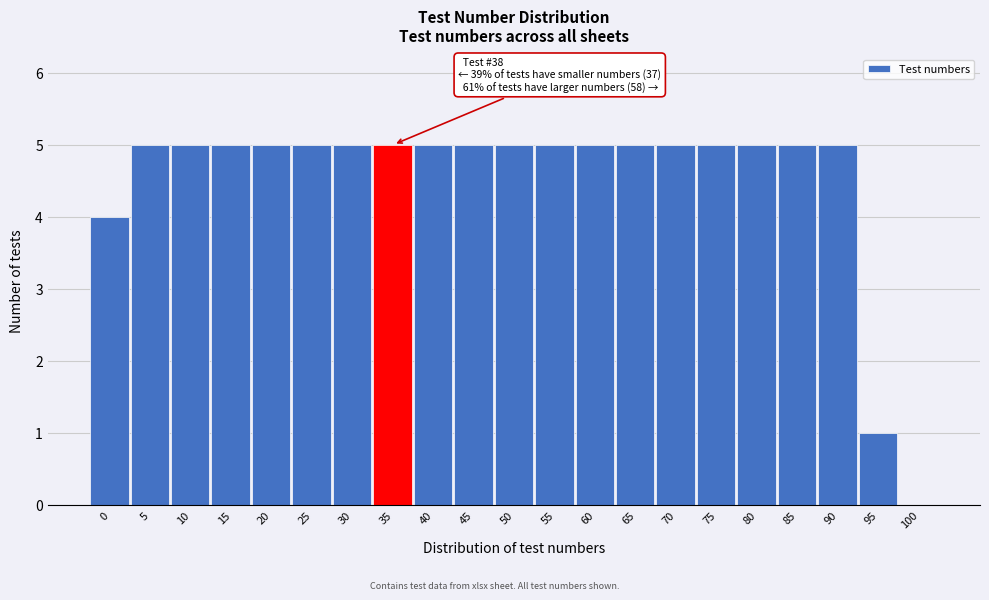

Reading right to left, extract all data points from this chart.

100=0	95=1	90=5	85=5	80=5	75=5	70=5	65=5	60=5	55=5	50=5	45=5	40=5	35=5	30=5	25=5	20=5	15=5	10=5	5=5	0=4